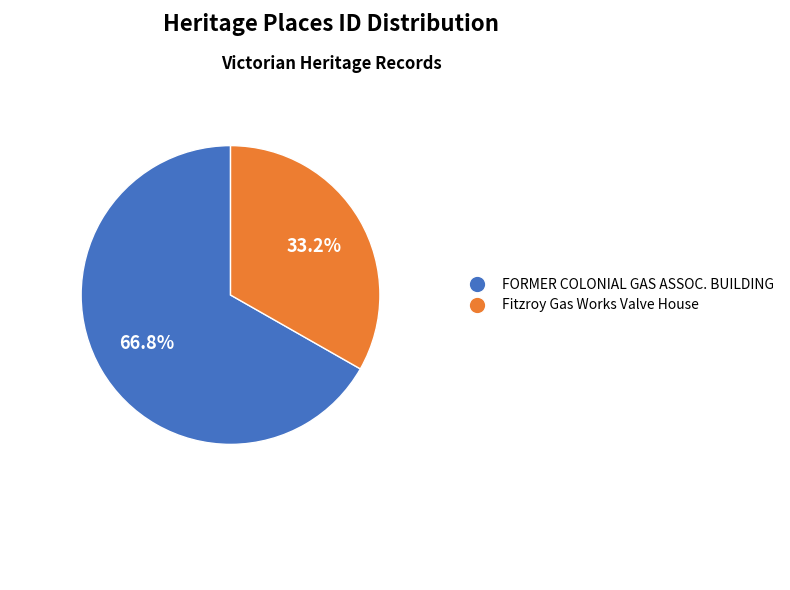

How many slices are in this pie chart?

2